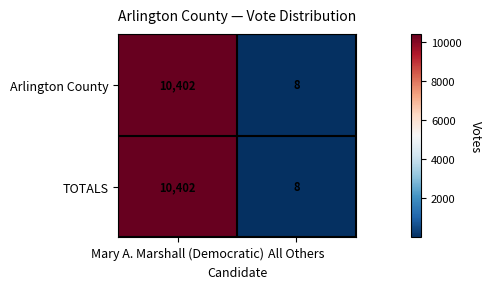

Which category has the lowest value across all series?

All Others